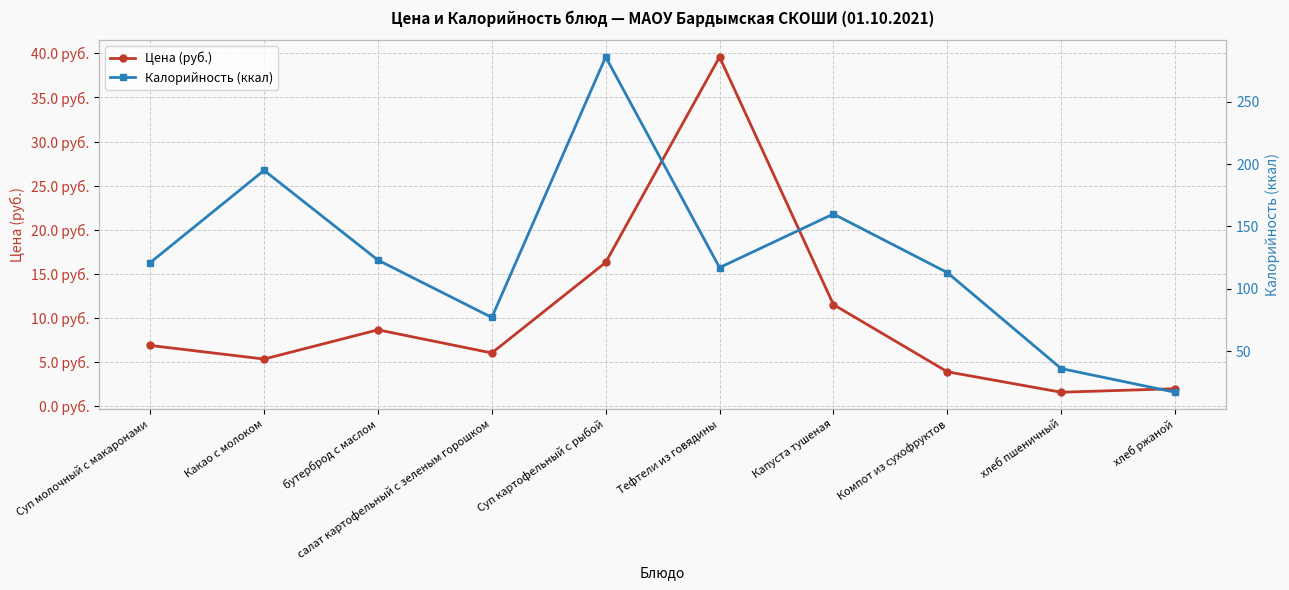

Rank the categories by Калорийность (ккал) value from highest to lowest.

Суп картофельный с рыбой, Какао с молоком, Капуста тушеная, бутерброд с маслом, Суп молочный с макаронами, Тефтели из говядины, Компот из сухофруктов, салат картофельный с зеленым горошком, хлеб пшеничный, хлеб ржаной